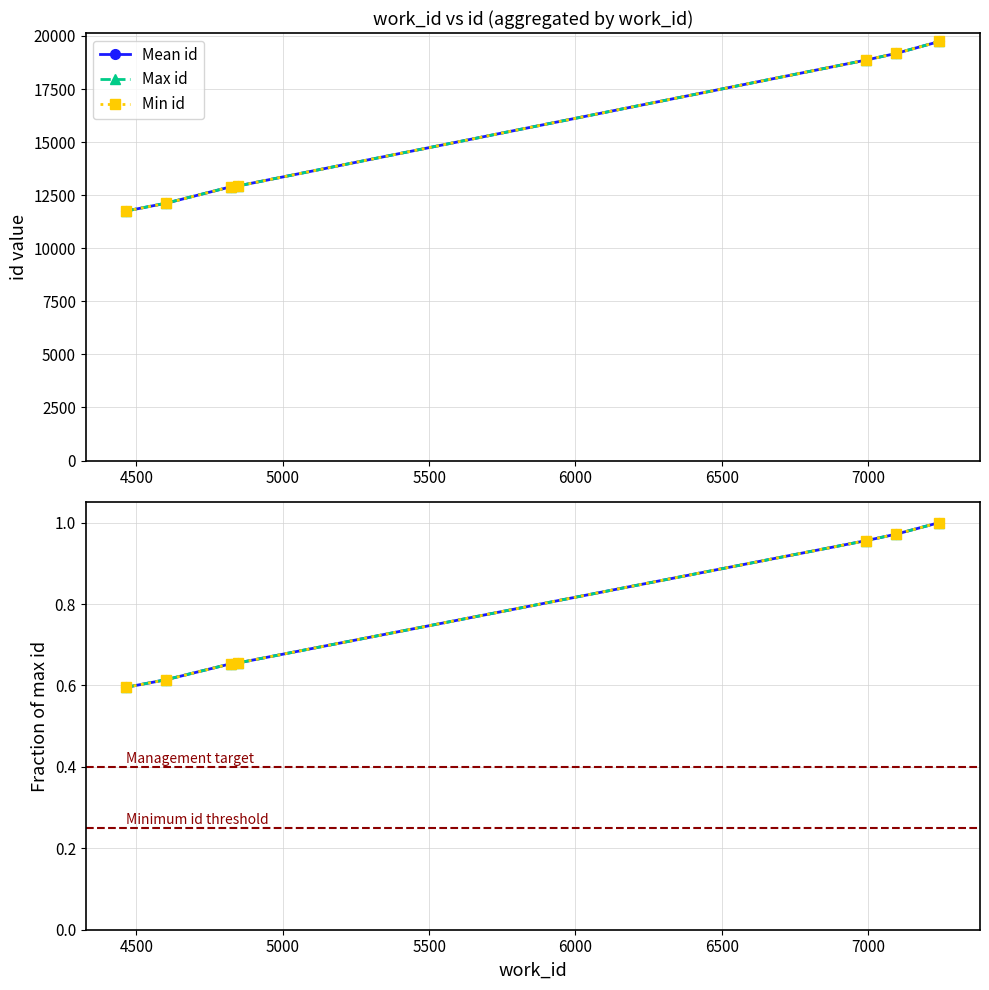

What is the lowest value of the Max id series?

11759